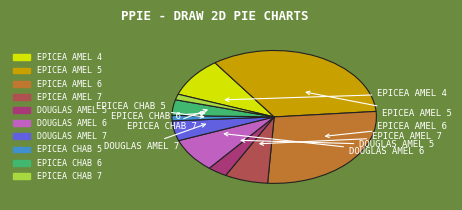

How many segments does this pie chart have?

10